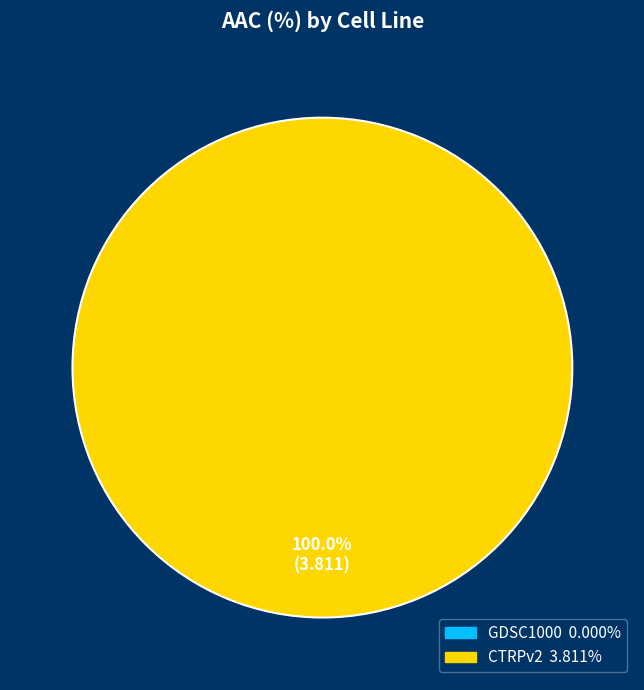

Which has a higher value, CTRPv2 or GDSC1000?

CTRPv2